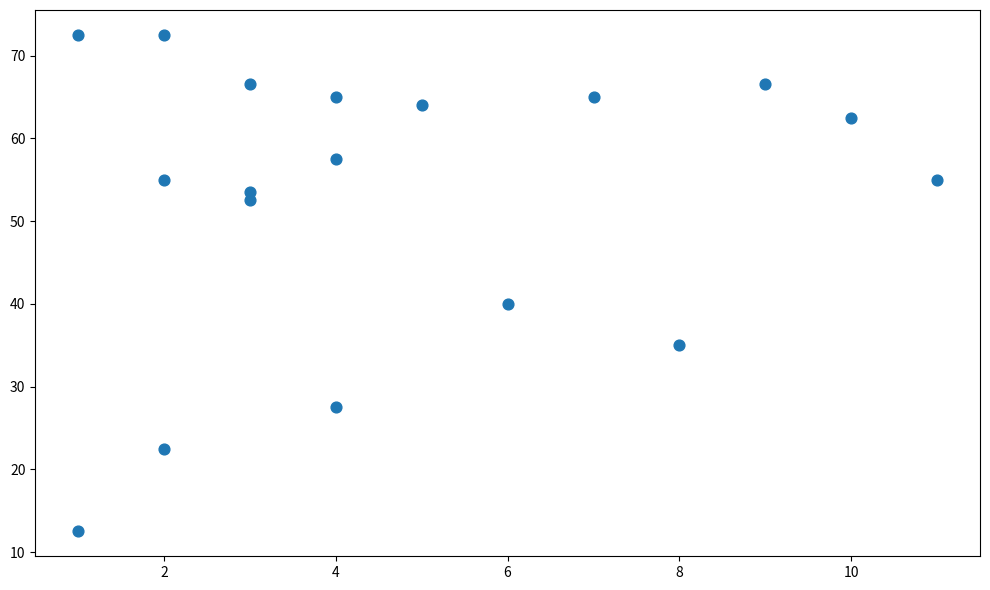

What is the range of Y values (max minus min)?

60.0